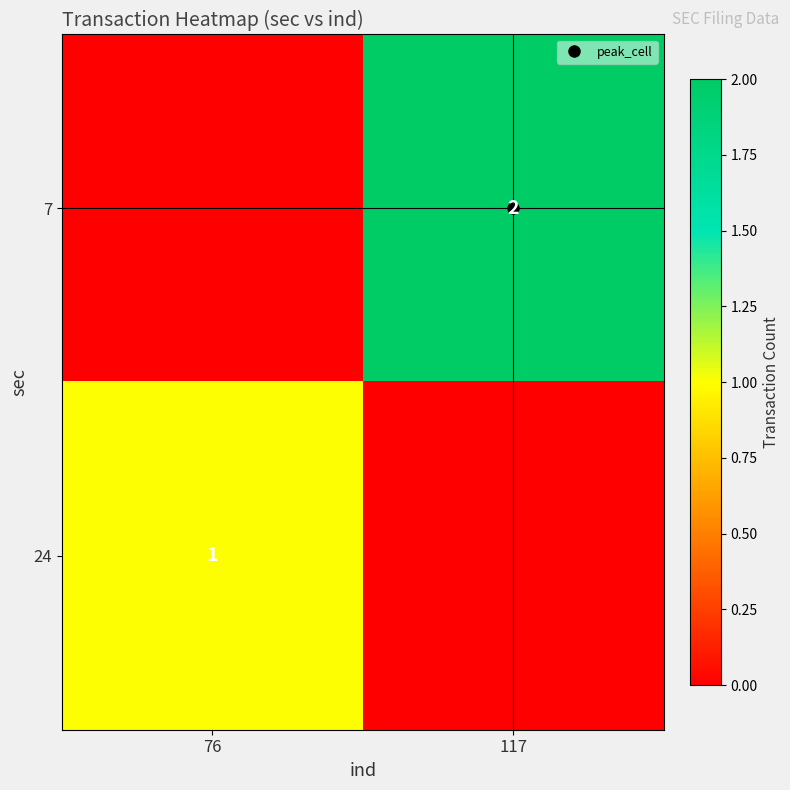

Which has a higher value, 76 or 117?

117